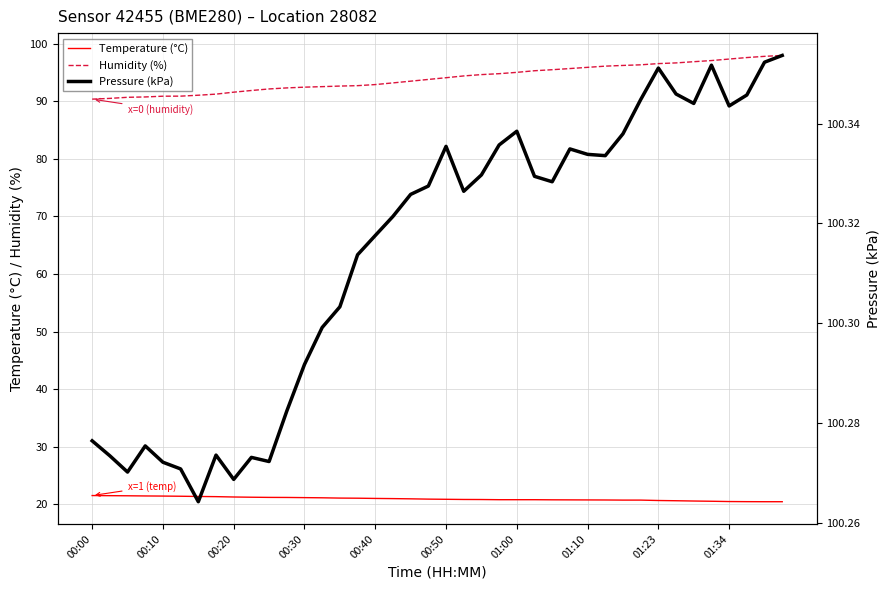

The Temperature (°C) series shows 20.9 at 00:50. True or false?

True